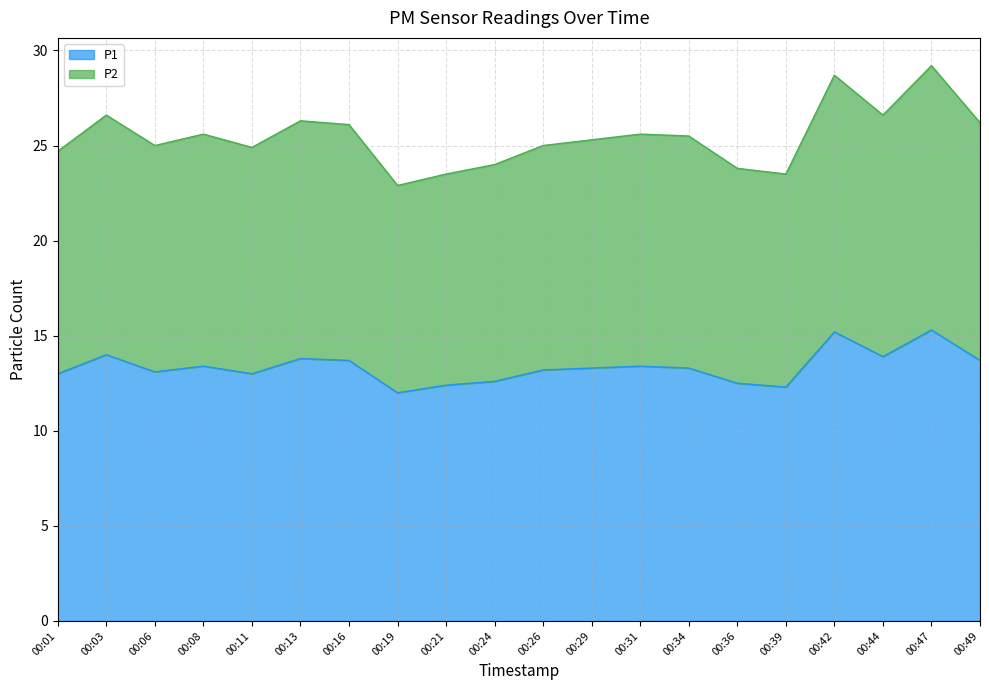

True or false: P2 has more than 0 points higher than both neighbors.

True